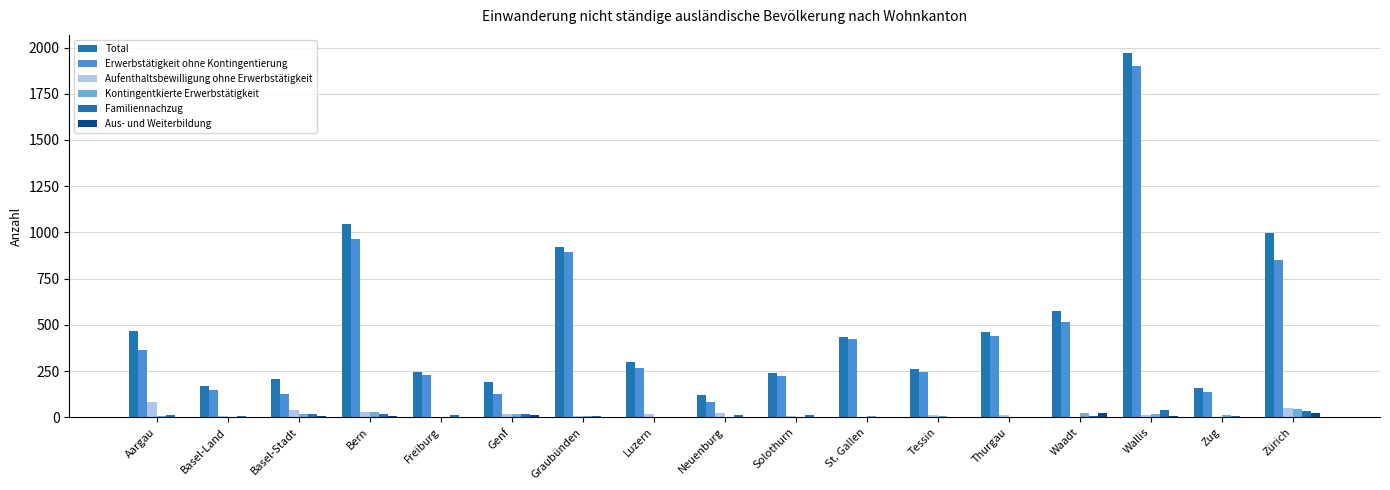

Is it true that Aufenthaltsbewilligung ohne Erwerbstätigkeit equals 84 at Aargau?

True